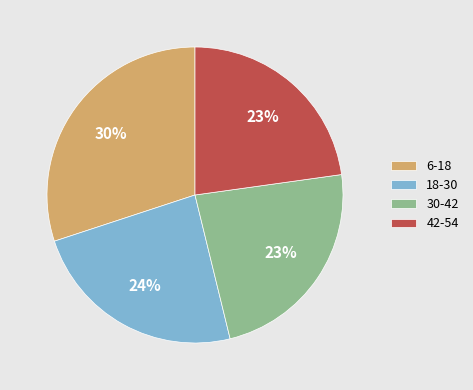

Between 6-18 and 42-54, which is larger?

6-18